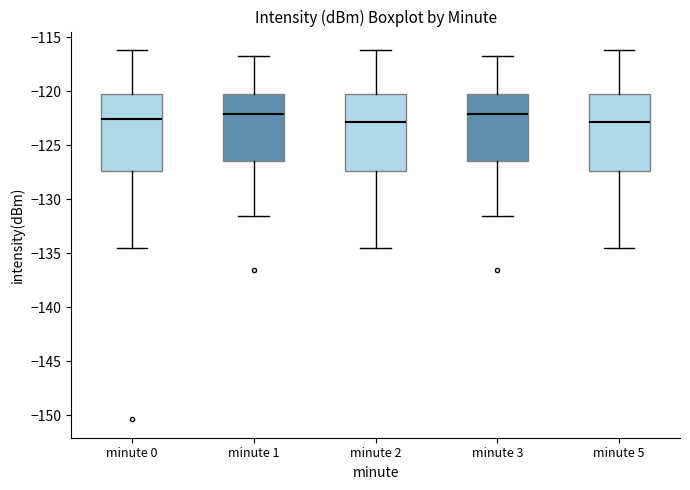

Where is the upper edge of the box for minute 0 on the y-axis? The values are not printed on the chart, so give them approximately, as read against the axis.

-120.5